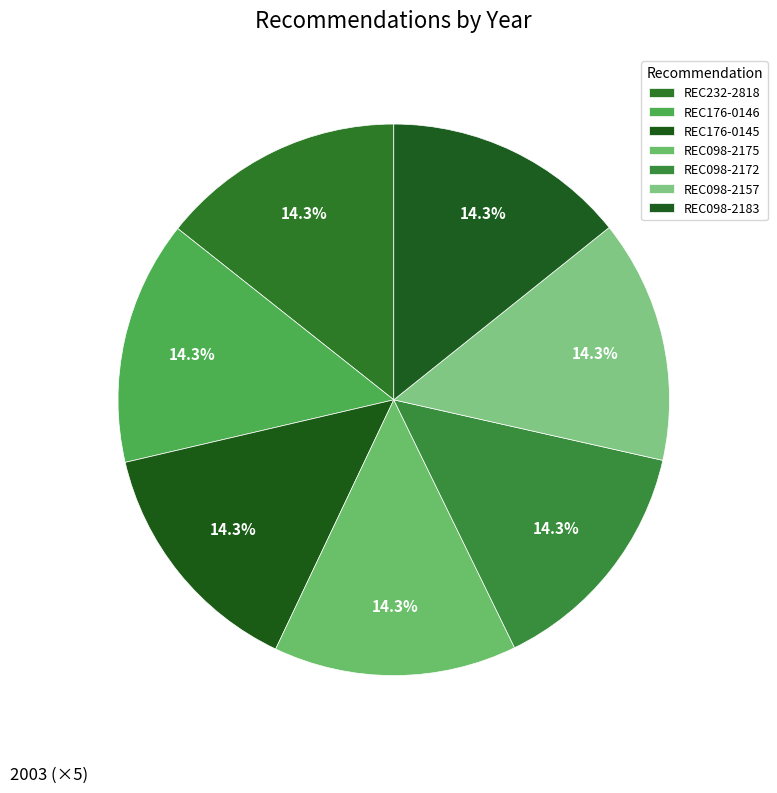

Is it true that REC098-2183 is 14% of the pie?

True